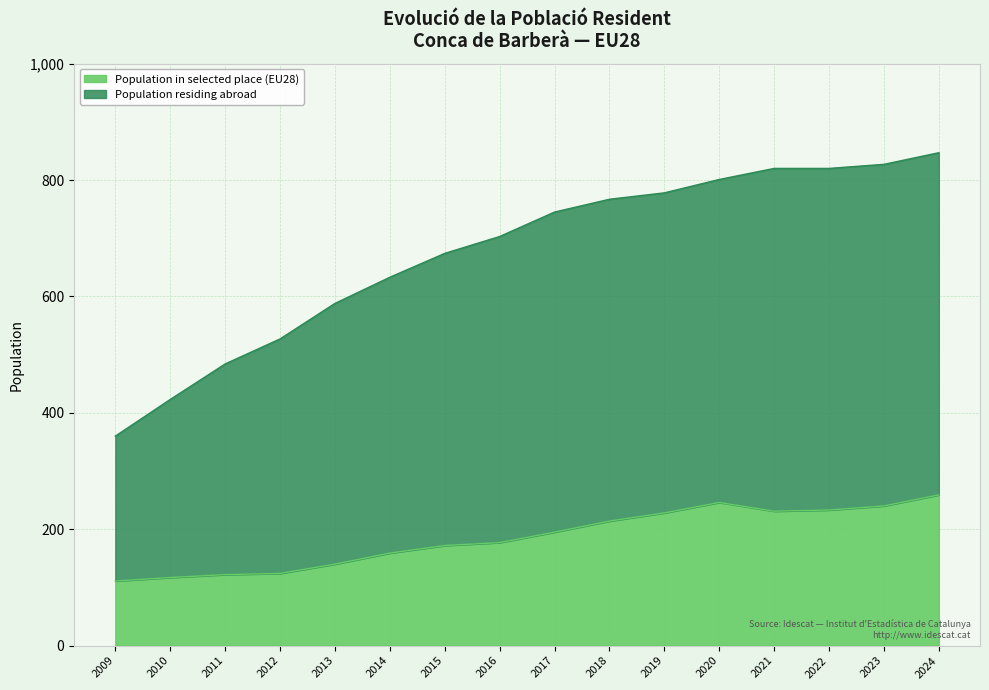

Rank the categories by Population residing abroad value from lowest to highest.

2009, 2010, 2011, 2012, 2013, 2014, 2015, 2016, 2017, 2018, 2019, 2020, 2021, 2022, 2023, 2024